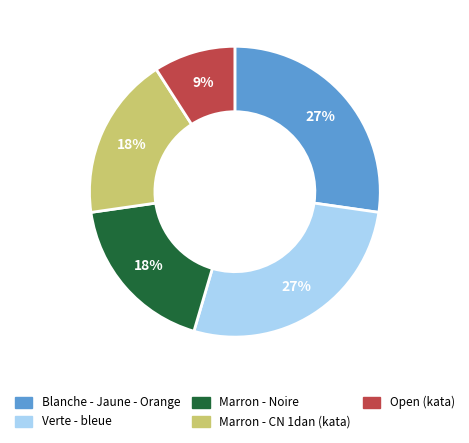

Does Blanche - Jaune - Orange account for over 50% of the chart?

No